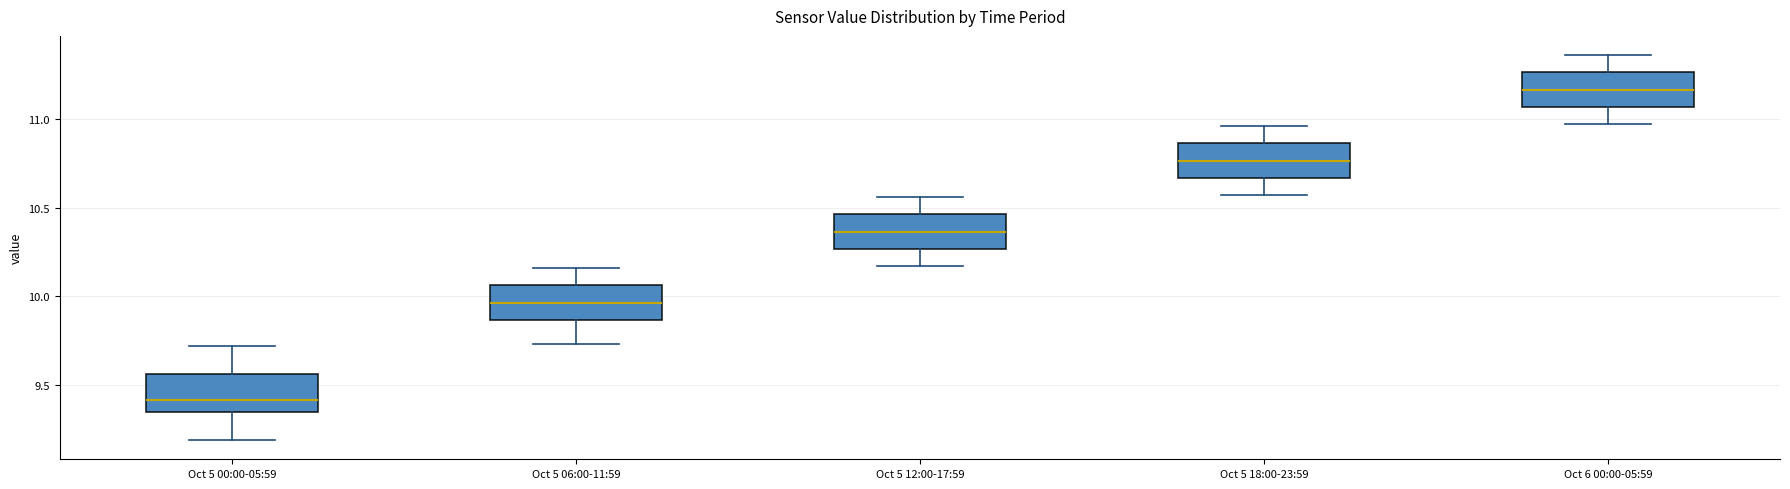

Reading left to right, transcribe this box plot: for each box, give where its median line is, the range the box spans, and where its two whiskers end, as read against the y-axis. The values are not printed on the chart, so give them approximately, as read against the axis.

Oct 5 00:00-05:59: median 9.40, box 9.35 to 9.55, whiskers 9.20 to 9.70
Oct 5 06:00-11:59: median 9.95, box 9.85 to 10.05, whiskers 9.75 to 10.15
Oct 5 12:00-17:59: median 10.35, box 10.25 to 10.45, whiskers 10.15 to 10.55
Oct 5 18:00-23:59: median 10.75, box 10.65 to 10.85, whiskers 10.55 to 10.95
Oct 6 00:00-05:59: median 11.15, box 11.05 to 11.25, whiskers 10.95 to 11.35